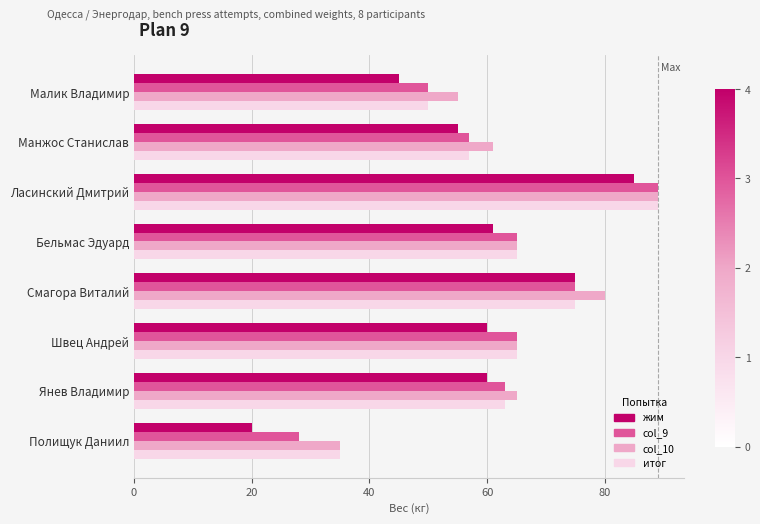

What is the lowest value of the col_9 series?

28